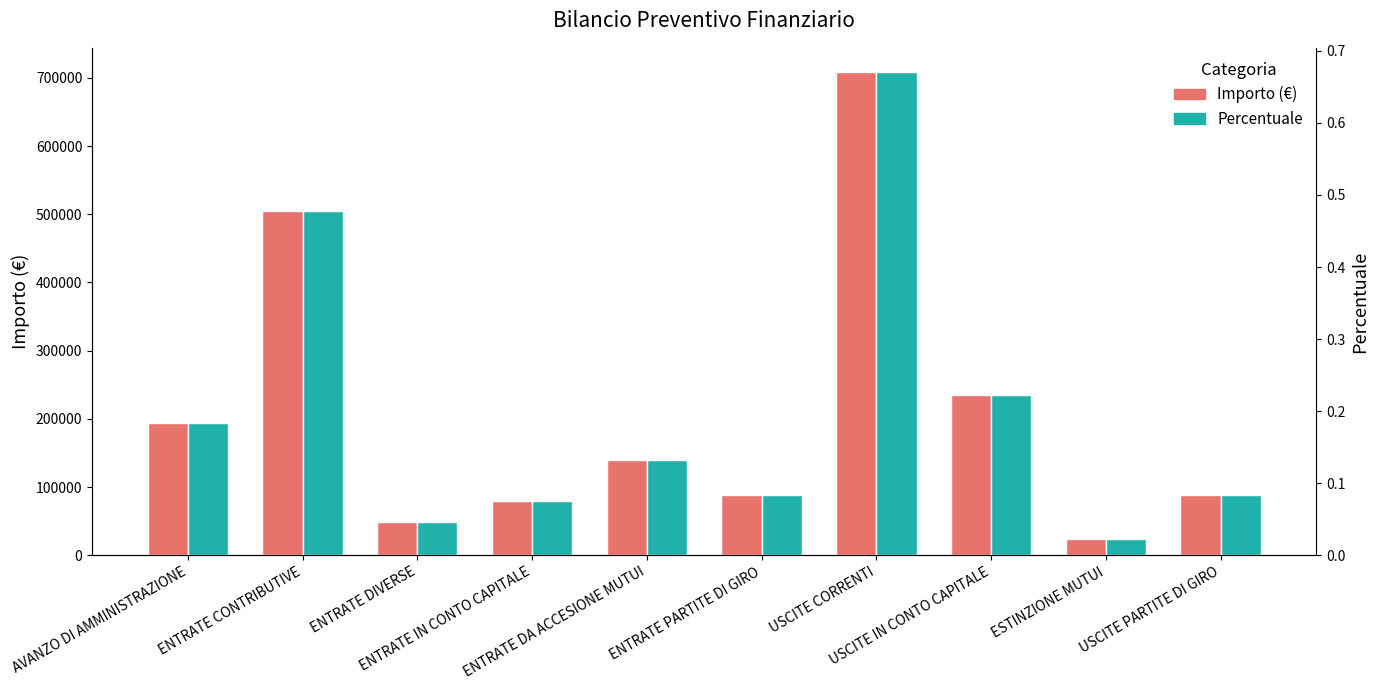

Read the Percentuale value at USCITE CORRENTI.

0.7